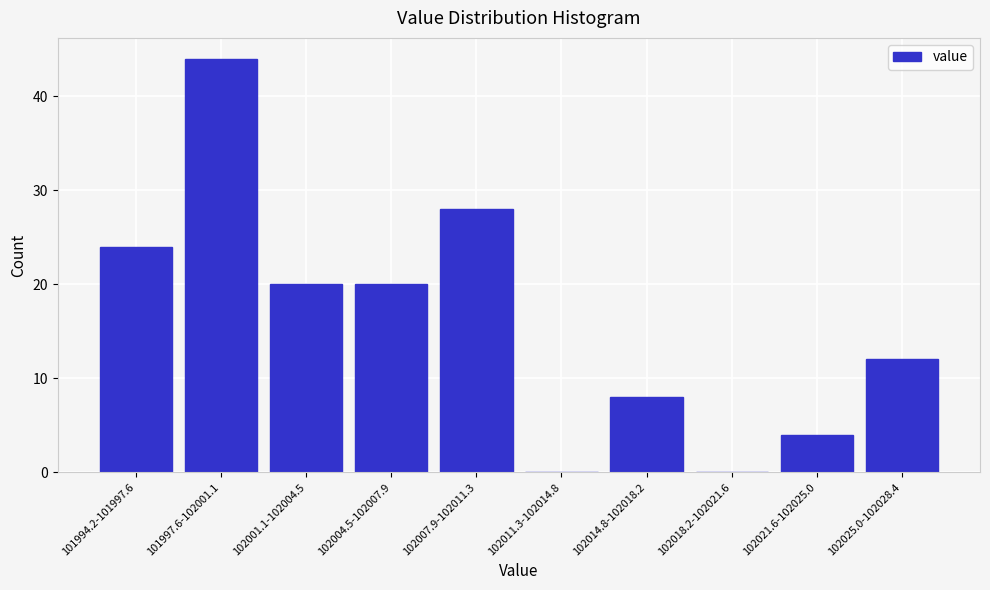

Reading right to left, extract all data points from this chart.

102025.0-102028.4=12	102021.6-102025.0=4	102018.2-102021.6=0	102014.8-102018.2=8	102011.3-102014.8=0	102007.9-102011.3=28	102004.5-102007.9=20	102001.1-102004.5=20	101997.6-102001.1=44	101994.2-101997.6=24